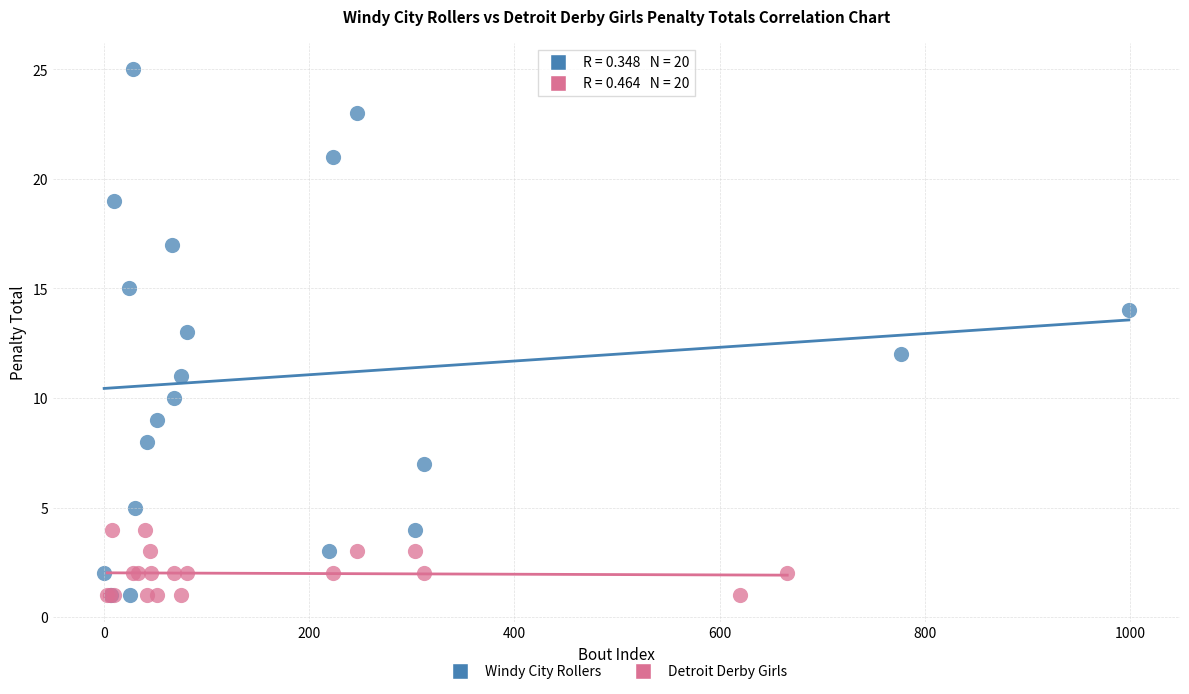

Which series has the widest spread of Y values?

Windy City Rollers